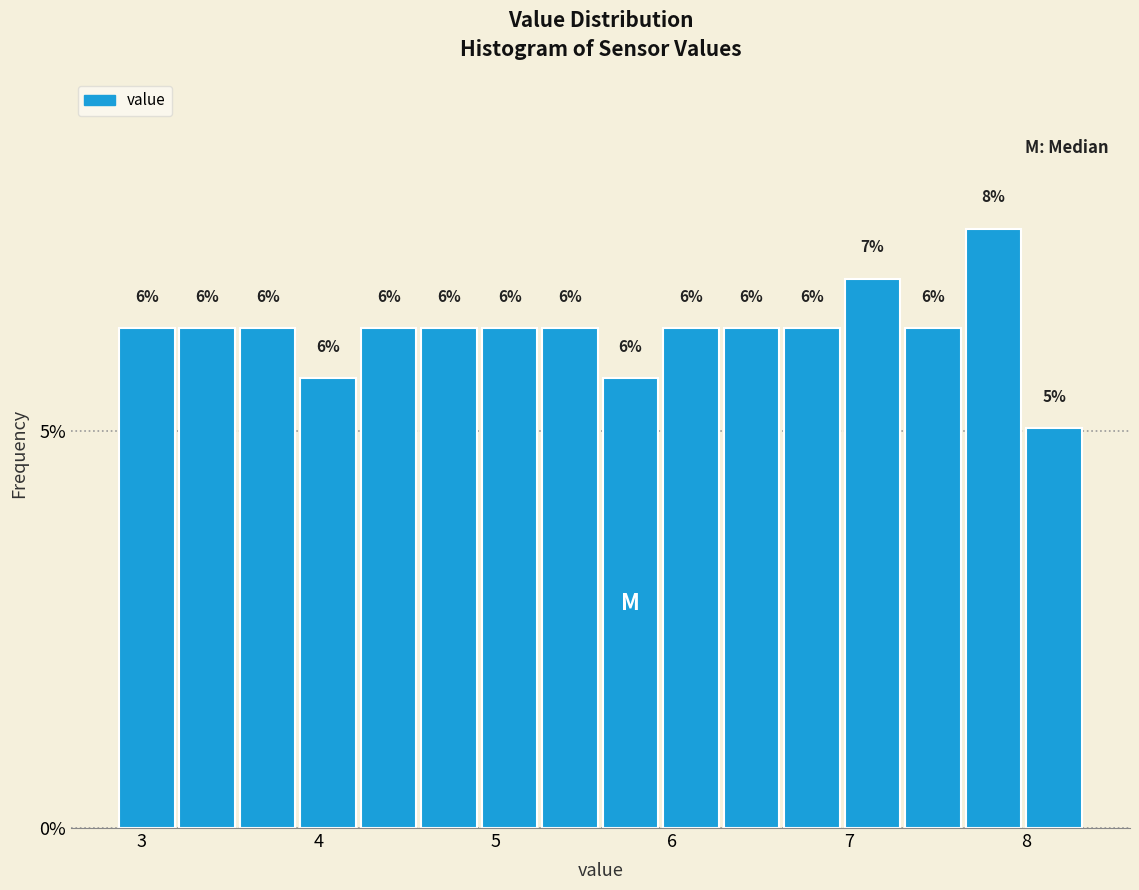

Read against the x-axis, roughly where is the centre of the tallest bar?

7.8